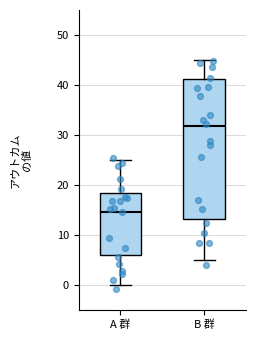

Comparing the boxes themselves (not the whiskers), which one is the tallest?

B 群